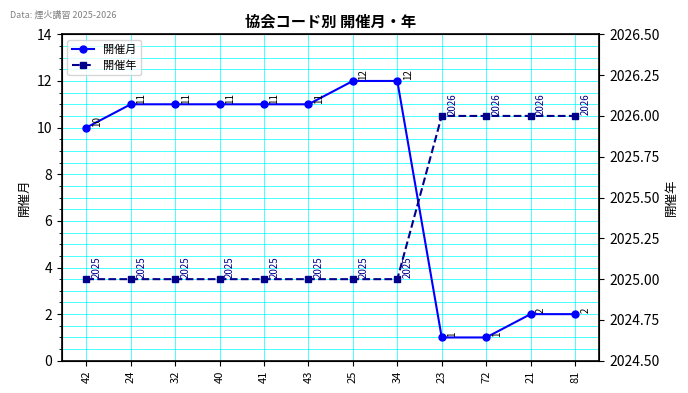

What is the difference between the highest and lowest values at 40?

2014